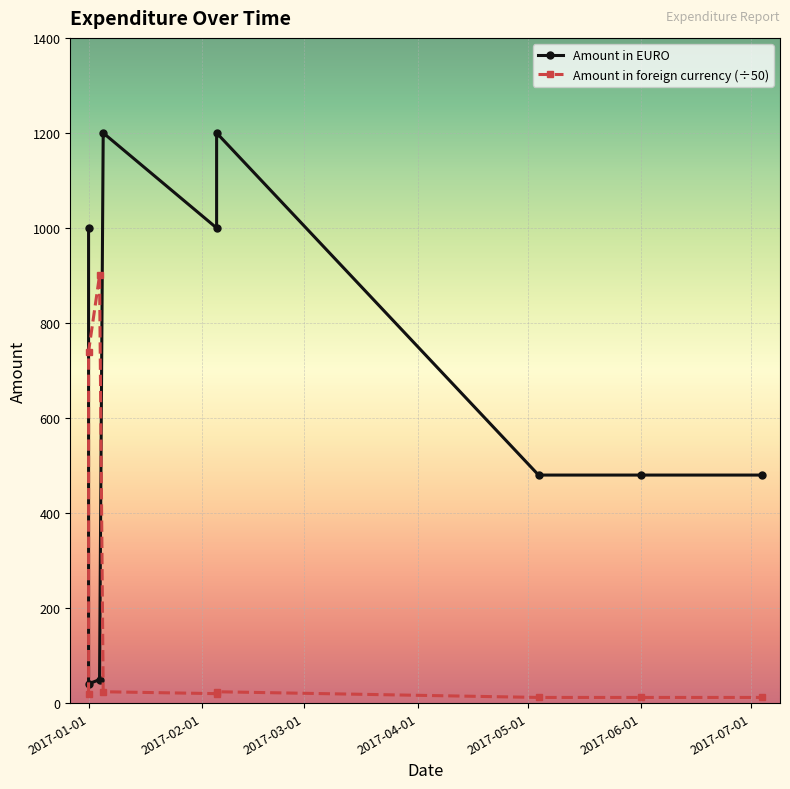

Which series has the largest total across all categories?

Amount in EURO